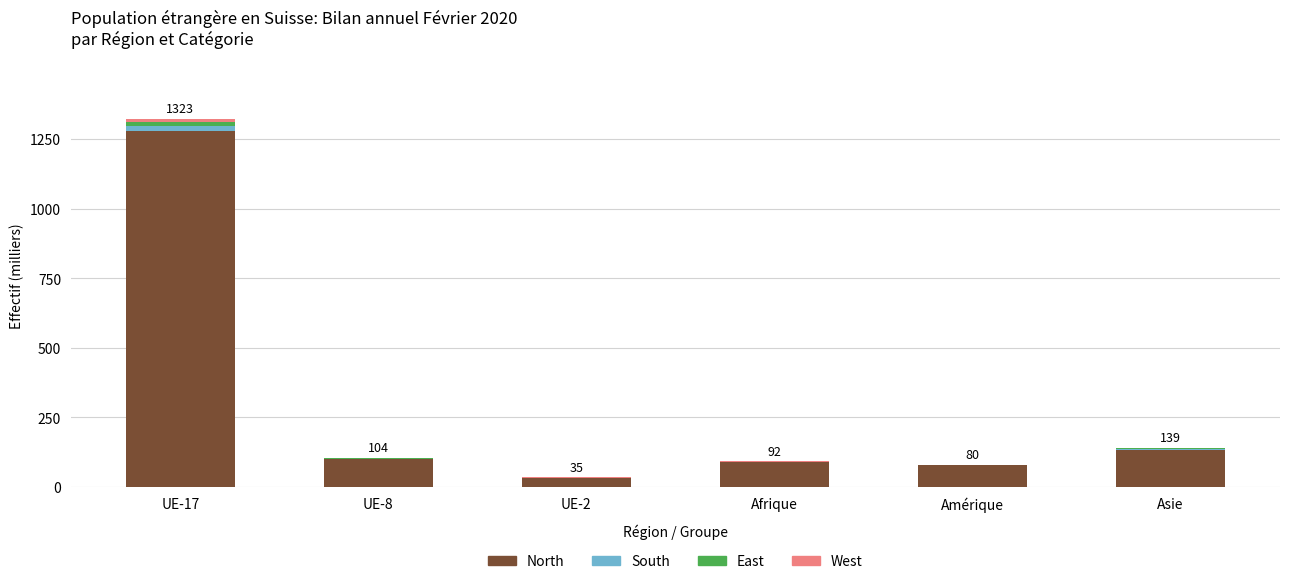

Which category has the highest value in the North series?

UE-17